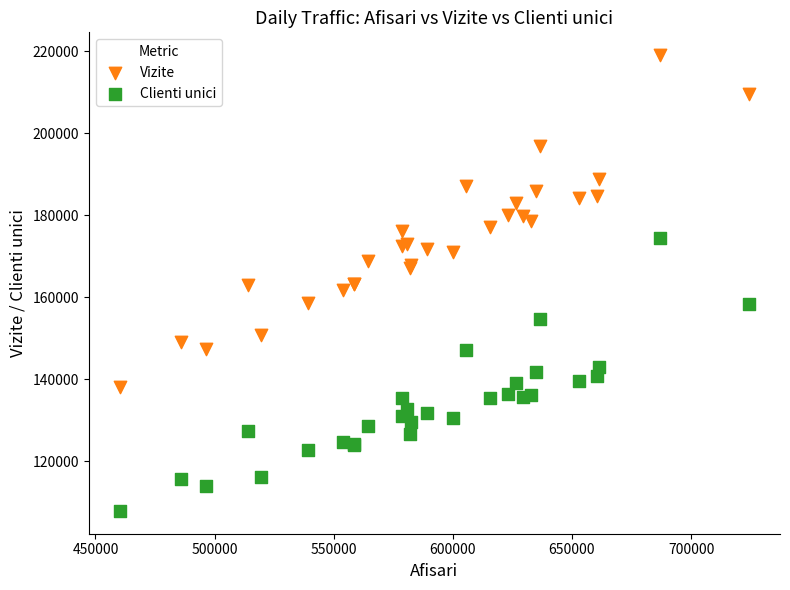

Which series contains the lowest Y value?

Clienti unici